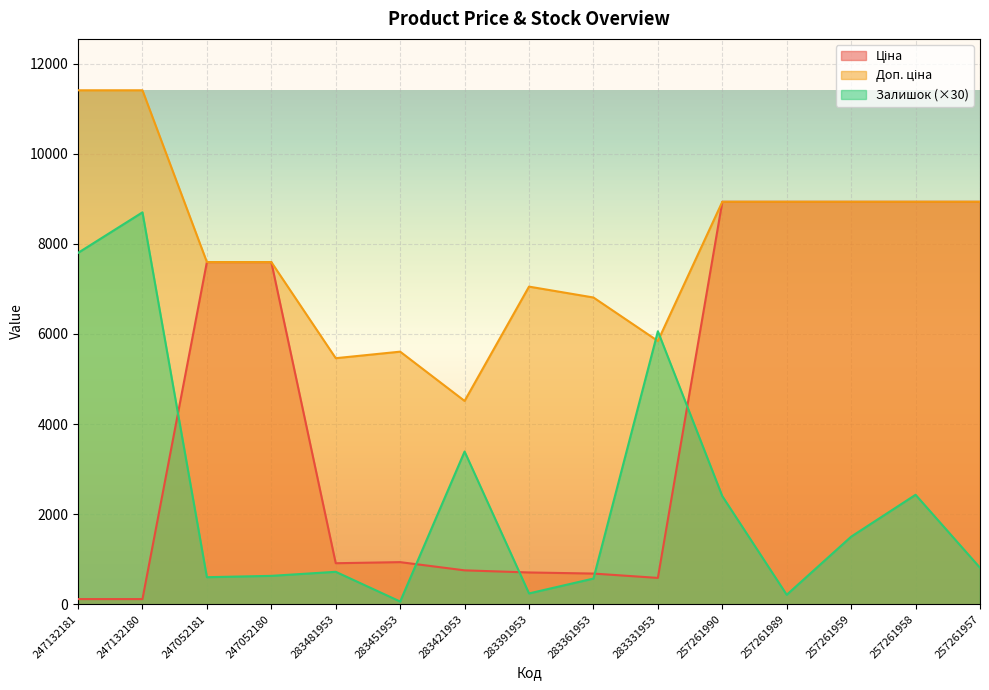

Which series has the largest range (max minus min)?

Ціна